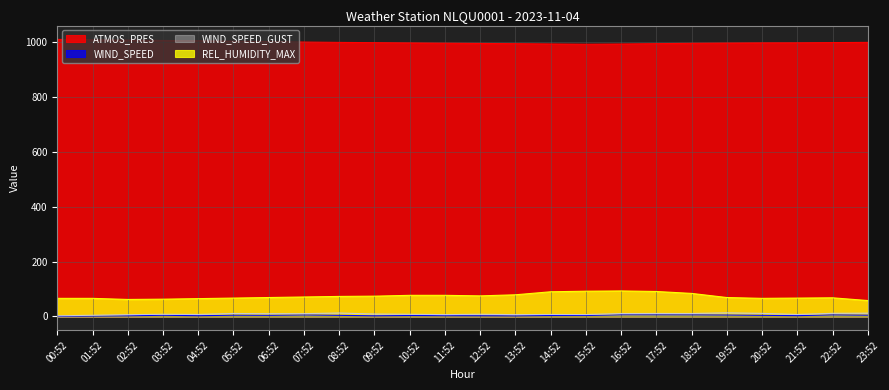

Which series changed the most between 00:52 and 17:52?

REL_HUMIDITY_MAX